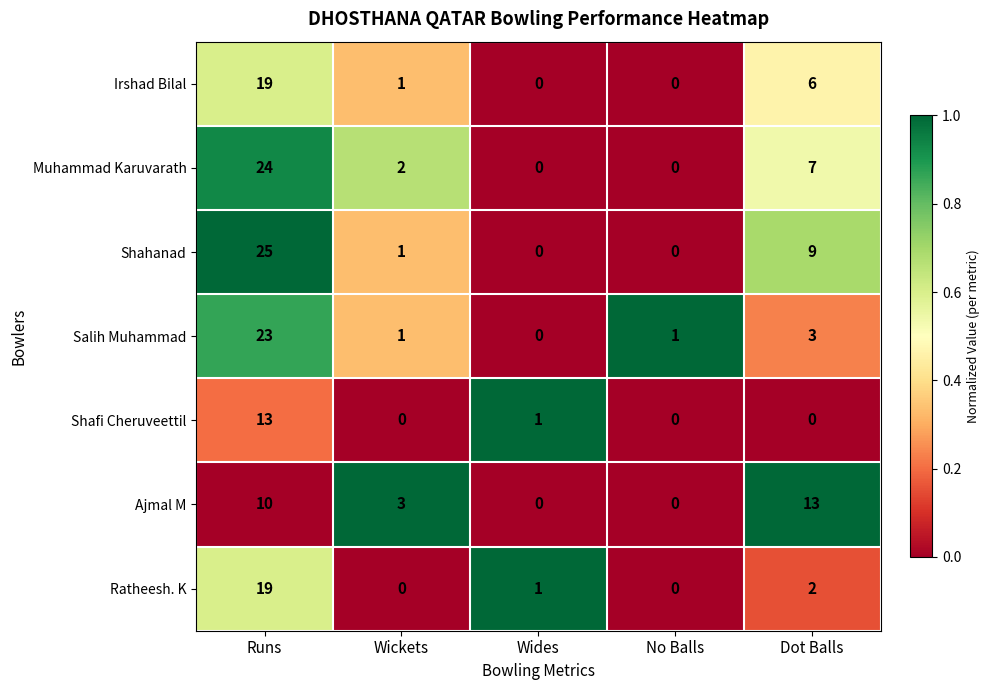

Which series has the largest range (max minus min)?

Shahanad